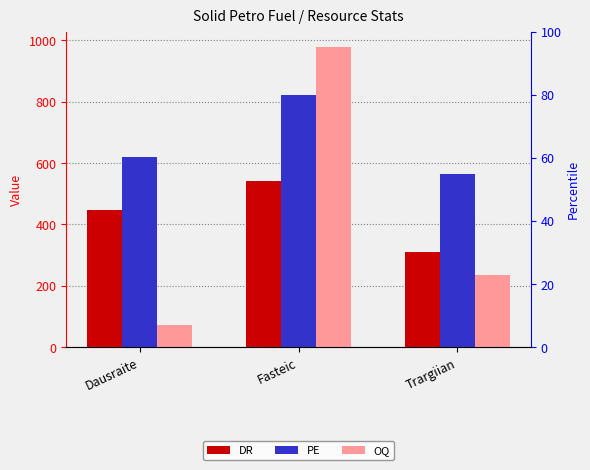

How many bars are there in each group?

3